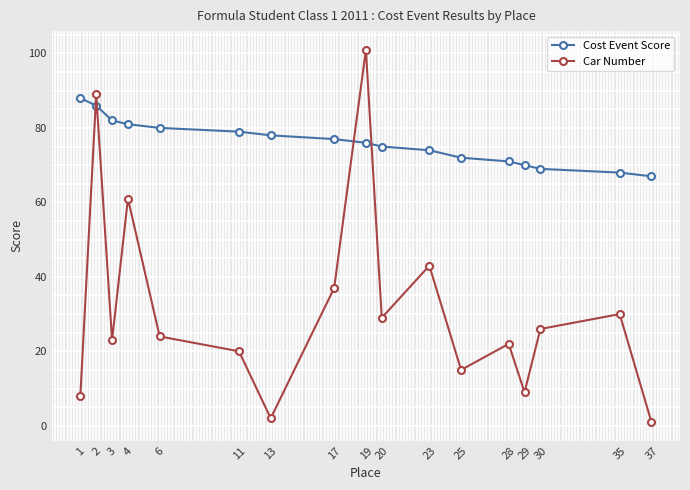

What is the total value across all series at 37?

68